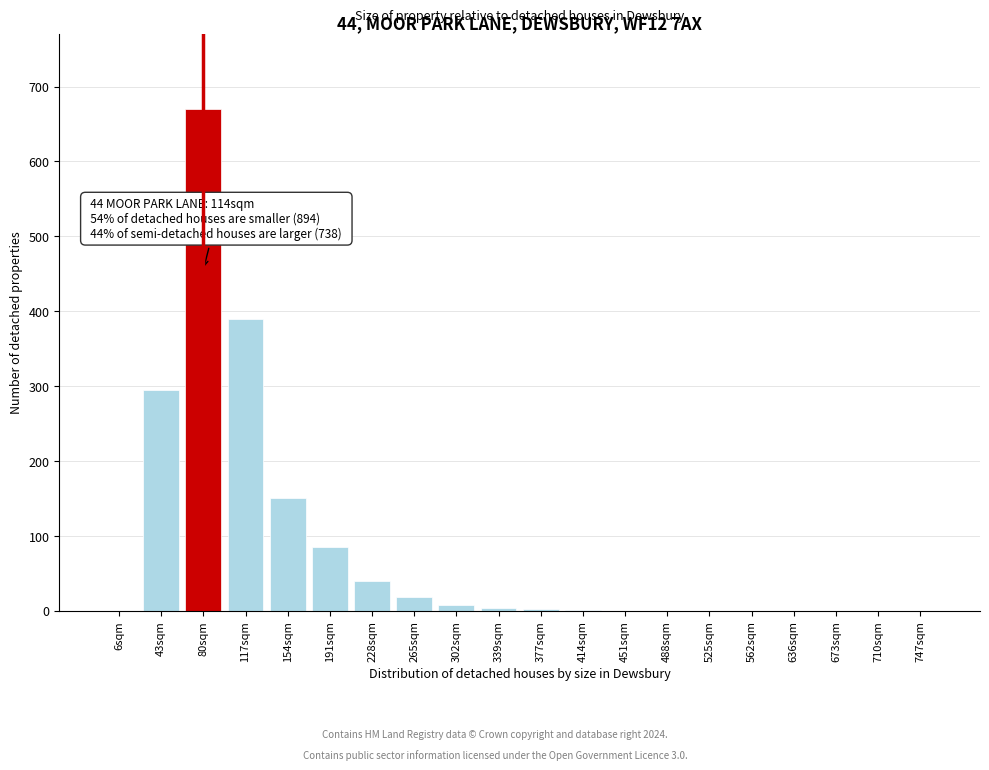

Is it true that the value at 525sqm is 301?

False